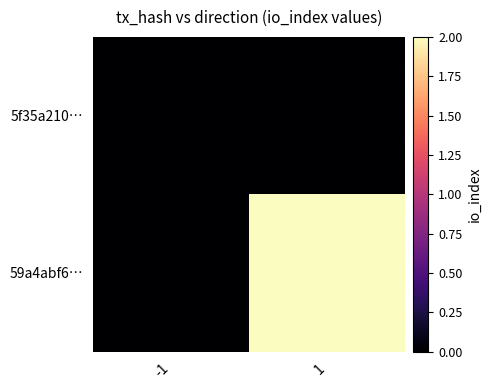

At which category is the sum across all series the highest?

1